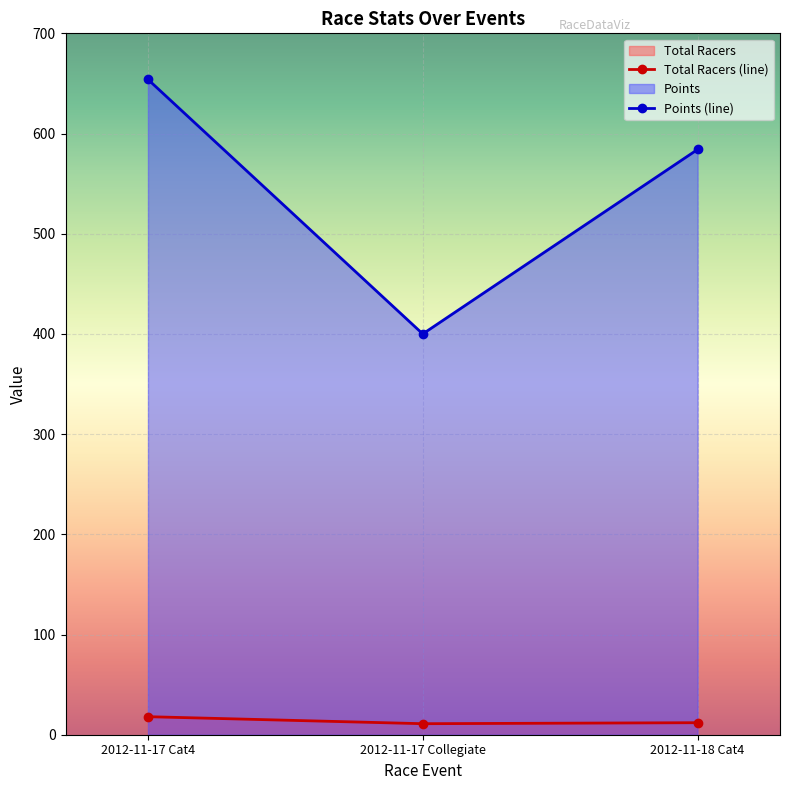

What is the difference between the Total Racers values at 2012-11-17 Collegiate and 2012-11-18 Cat4?

1.0